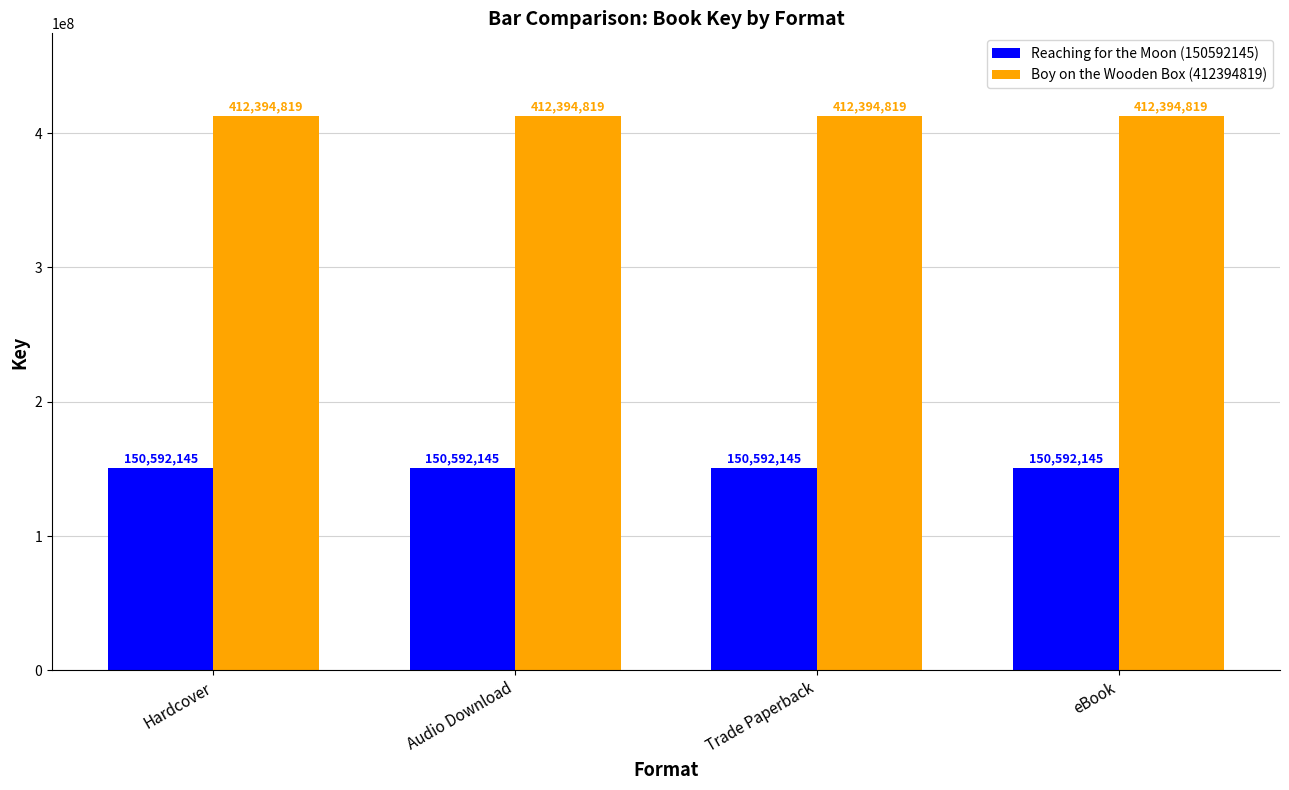

What is the label of the 2nd bar from the left?

Audio Download